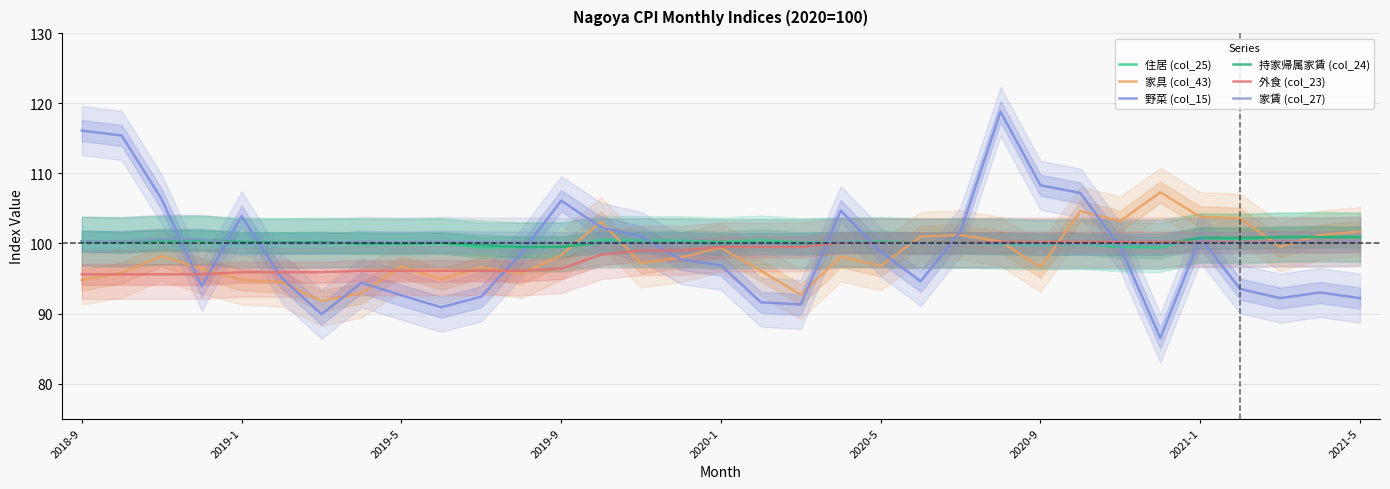

Is this an area chart (filled region under the line)?

No